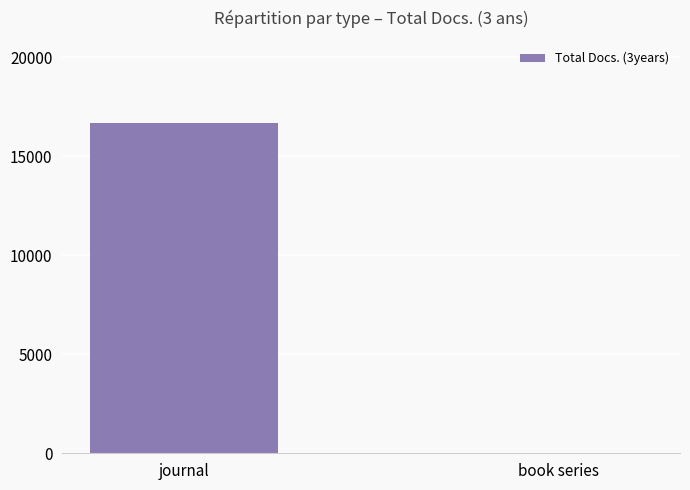

True or false: the data shows 16661 at journal.

True